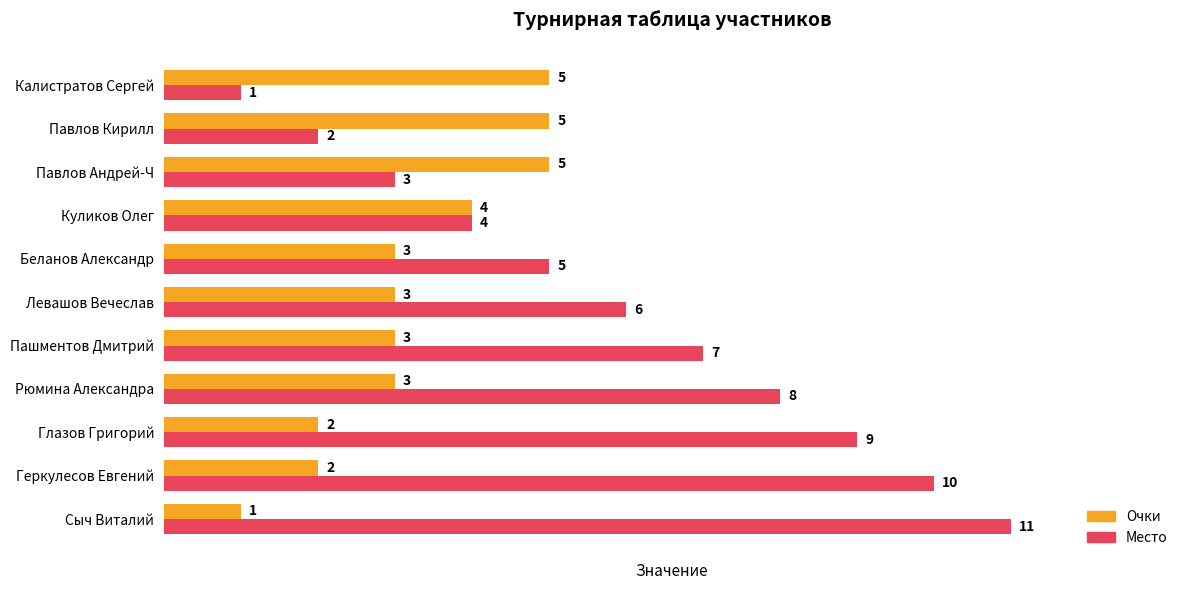

Rank the series by their average value, from highest to lowest.

Место, Очки